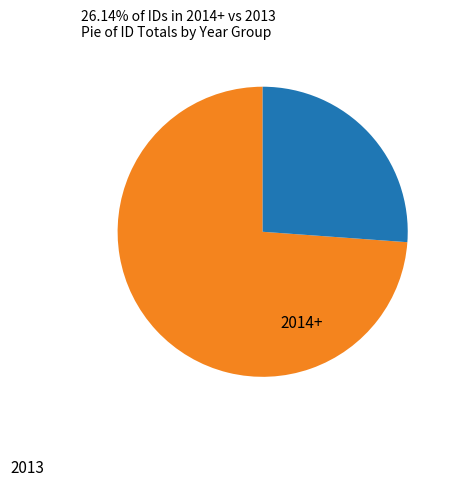

True or false: 2013 accounts for 74% of the total.

True